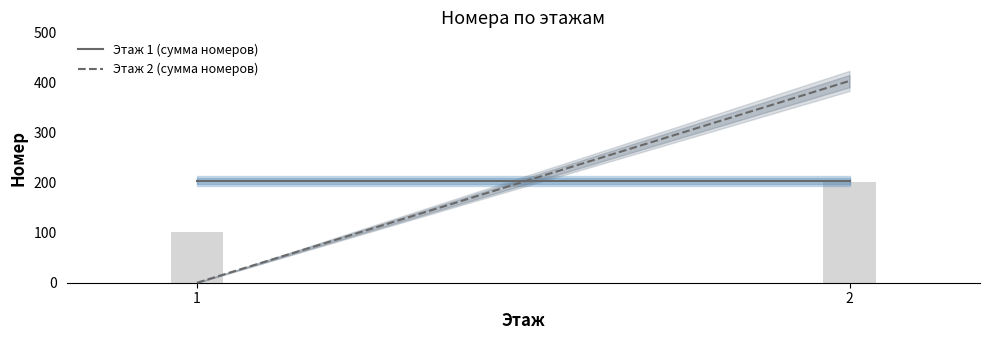

Are the bars grouped side by side (vs. stacked)?

No